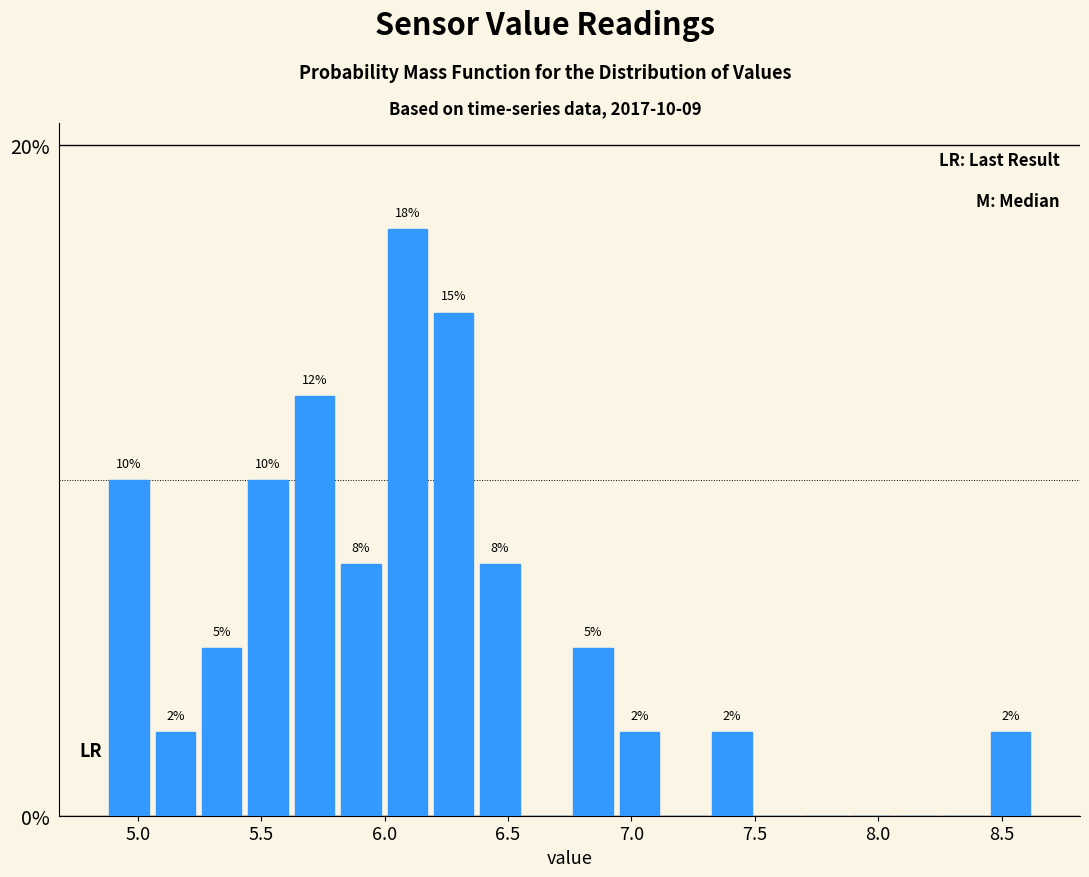

Around what value on the x-axis is the tallest bar? Give the approximate position of its centre, as read against the axis.

6.10